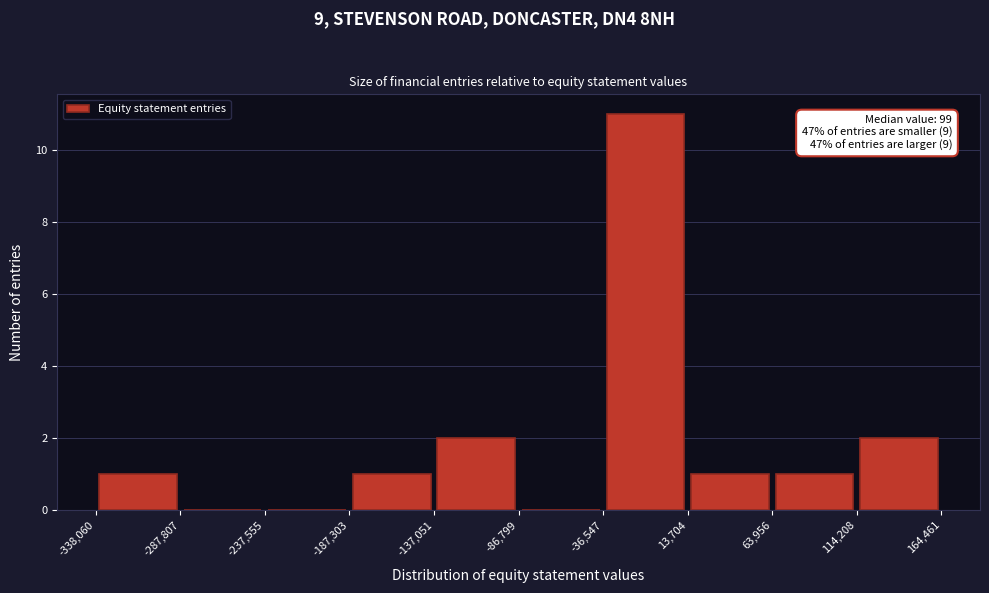

Which range on the x-axis has the tallest bar?

-36,547 to 13,704